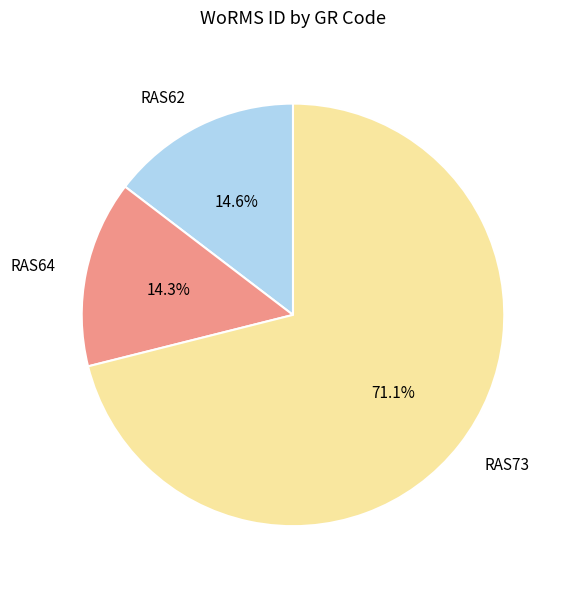

How many segments does this pie chart have?

3